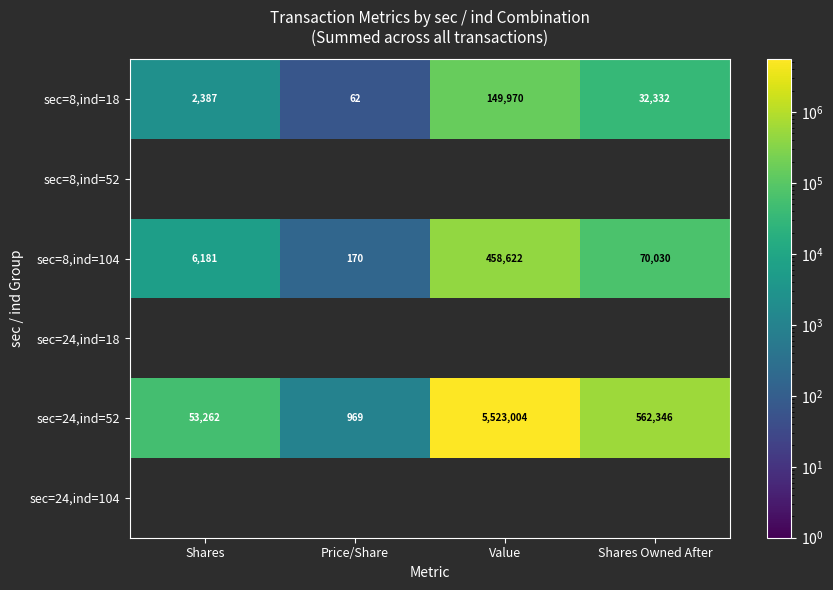

The sec=8,ind=18 series shows 51547 at Shares Owned After. True or false?

False